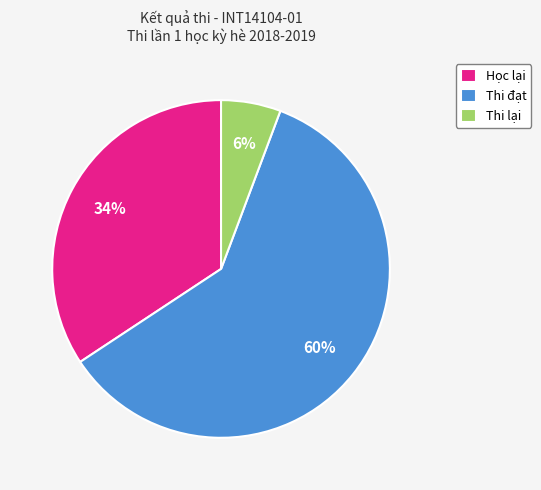

To the nearest percent, what is the difference between the largest and smallest slice percentages?

54%